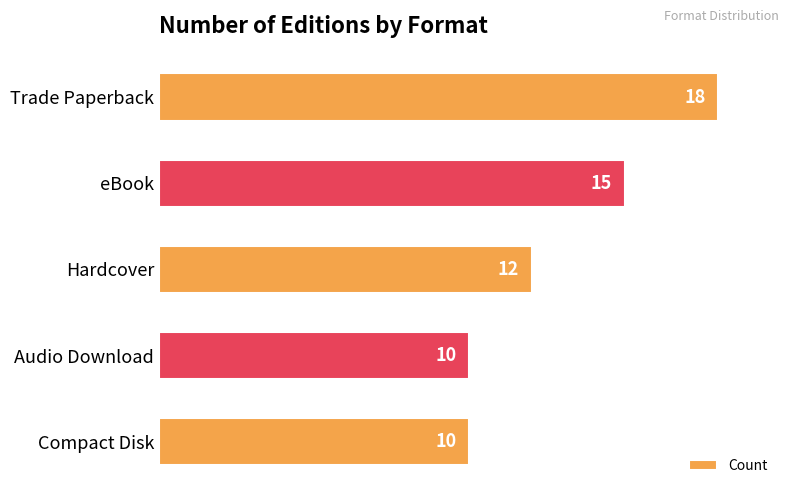

Reading bottom to top, what are all the values shown in this chart?

Compact Disk=10	Audio Download=10	Hardcover=12	eBook=15	Trade Paperback=18